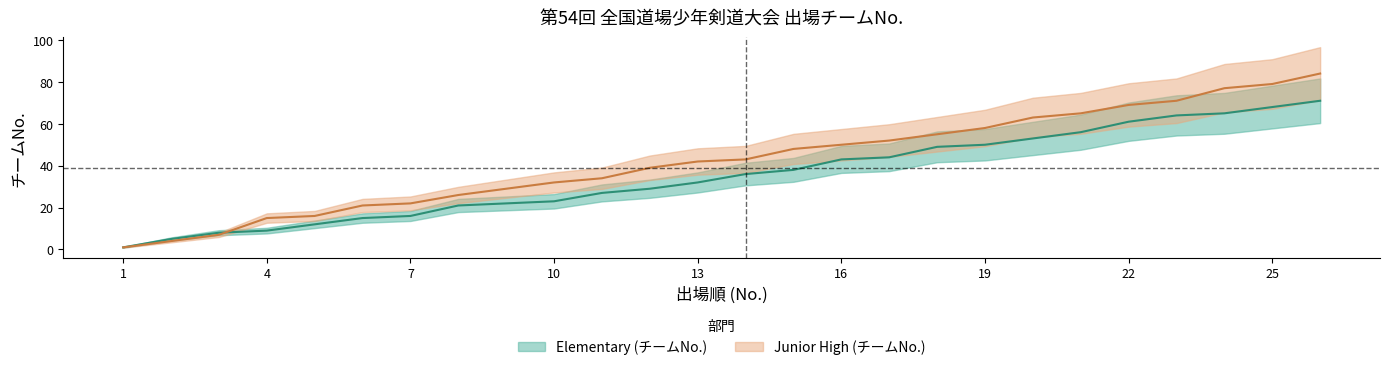

What is the greatest value displayed?

84